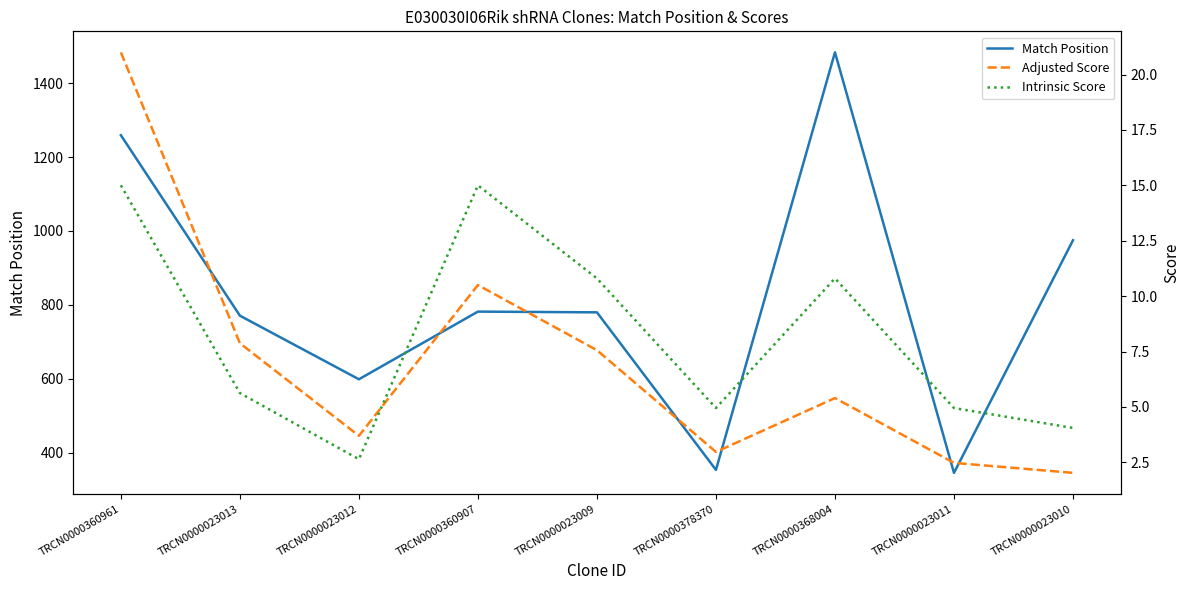

Reading left to right, list all the values displayed in this chart.

Match Position: 1259.0	771.0	599.0	782.0	780.0	354.0	1483.0	346.0	975.0
Adjusted Score: 21.0	7.9	3.7	10.5	7.6	3.0	5.4	2.5	2.0
Intrinsic Score: 15.0	5.6	2.6	15.0	10.8	5.0	10.8	5.0	4.0